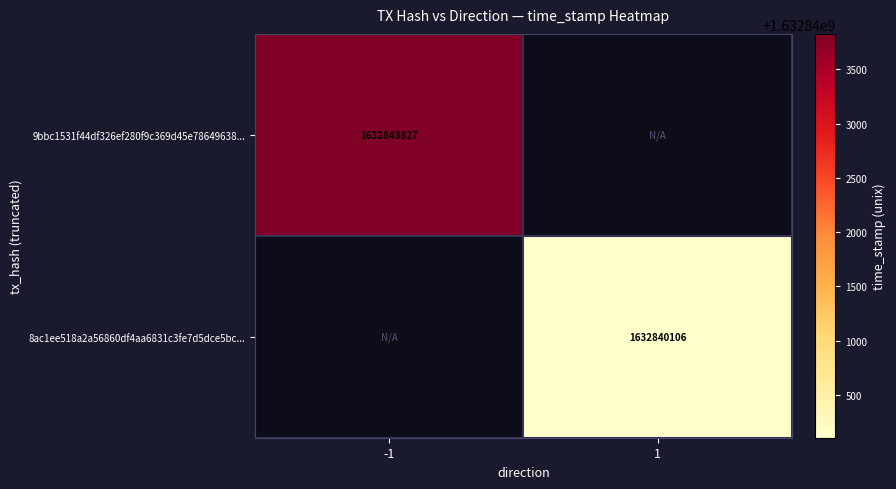

The value of 8ac1ee518a2a56860df4aa6831c3fe7d5dce5bc... at 1 is 2301175995. True or false?

False